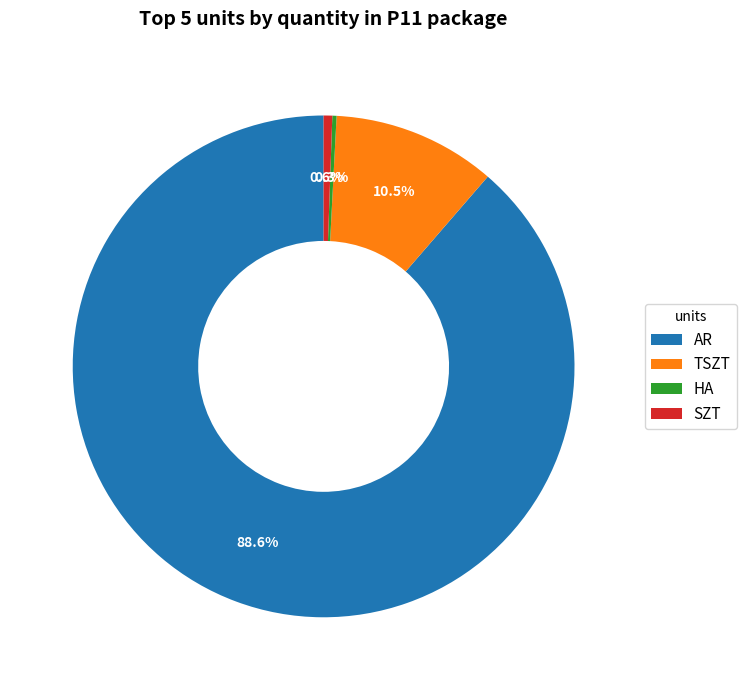

What percentage do SZT and TSZT together represent?

11.1%